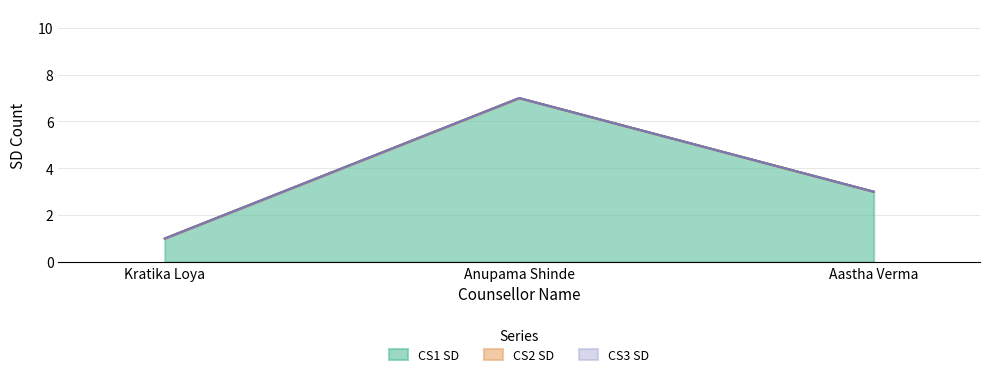

How many data points in CS1 SD are less than 3?

1